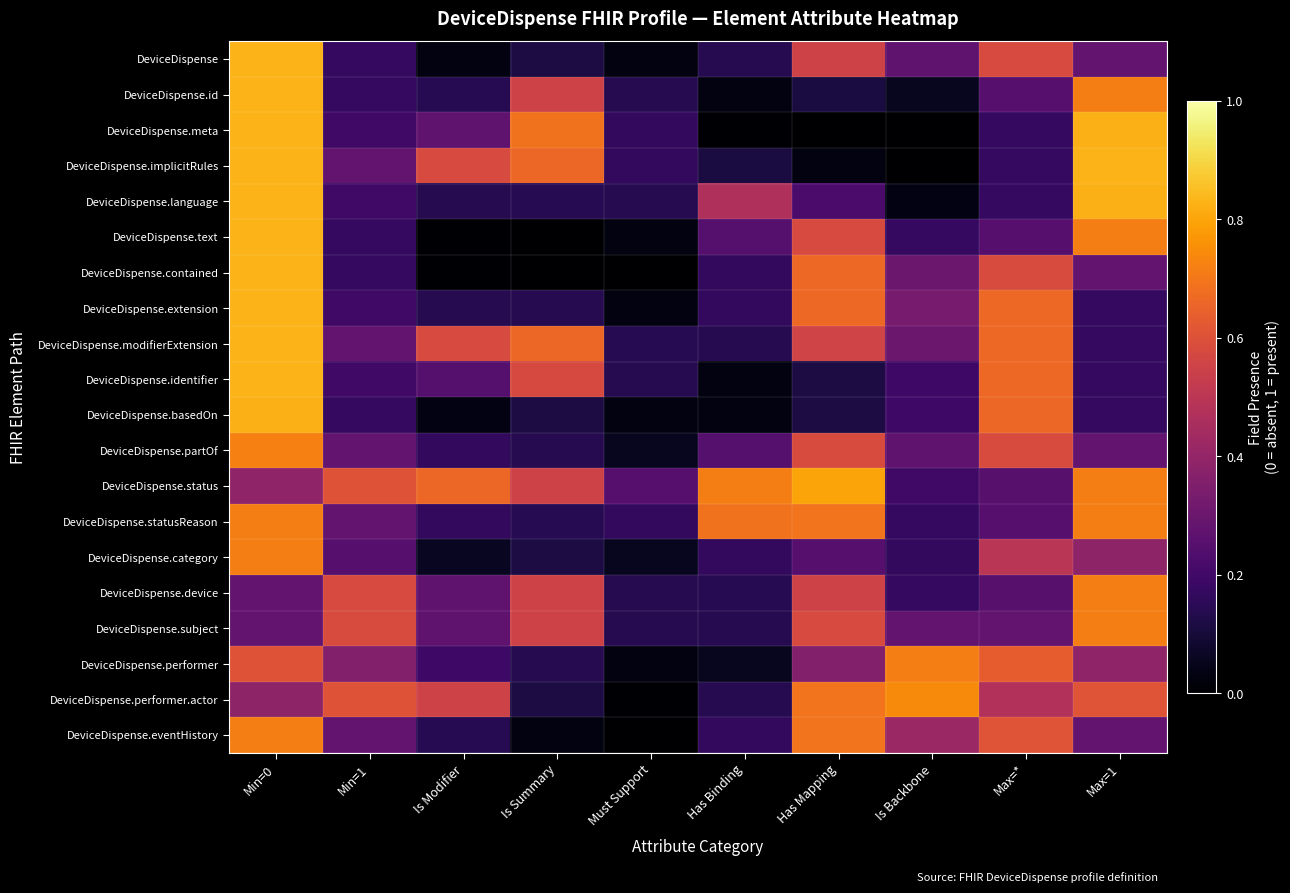

Reading left to right, transcribe all the data shown in this chart.

DeviceDispense: Min=0=0.8	Min=1=0.2	Is Modifier=0.0	Is Summary=0.1	Must Support=0.0	Has Binding=0.1	Has Mapping=0.6	Is Backbone=0.3	Max=*=0.6	Max=1=0.3
DeviceDispense.id: Min=0=0.8	Min=1=0.2	Is Modifier=0.1	Is Summary=0.6	Must Support=0.1	Has Binding=0.0	Has Mapping=0.1	Is Backbone=0.1	Max=*=0.3	Max=1=0.7
DeviceDispense.meta: Min=0=0.8	Min=1=0.2	Is Modifier=0.3	Is Summary=0.7	Must Support=0.2	Has Binding=0.0	Has Mapping=0.0	Is Backbone=0.0	Max=*=0.2	Max=1=0.8
DeviceDispense.implicitRules: Min=0=0.8	Min=1=0.3	Is Modifier=0.6	Is Summary=0.7	Must Support=0.2	Has Binding=0.1	Has Mapping=0.0	Is Backbone=0.0	Max=*=0.2	Max=1=0.8
DeviceDispense.language: Min=0=0.8	Min=1=0.2	Is Modifier=0.1	Is Summary=0.1	Must Support=0.1	Has Binding=0.5	Has Mapping=0.2	Is Backbone=0.0	Max=*=0.2	Max=1=0.8
DeviceDispense.text: Min=0=0.8	Min=1=0.2	Is Modifier=0.0	Is Summary=0.0	Must Support=0.0	Has Binding=0.2	Has Mapping=0.6	Is Backbone=0.2	Max=*=0.3	Max=1=0.7
DeviceDispense.contained: Min=0=0.8	Min=1=0.2	Is Modifier=0.0	Is Summary=0.0	Must Support=0.0	Has Binding=0.2	Has Mapping=0.7	Is Backbone=0.3	Max=*=0.6	Max=1=0.3
DeviceDispense.extension: Min=0=0.8	Min=1=0.2	Is Modifier=0.1	Is Summary=0.1	Must Support=0.0	Has Binding=0.2	Has Mapping=0.7	Is Backbone=0.3	Max=*=0.7	Max=1=0.2
DeviceDispense.modifierExtension: Min=0=0.8	Min=1=0.3	Is Modifier=0.6	Is Summary=0.7	Must Support=0.1	Has Binding=0.1	Has Mapping=0.6	Is Backbone=0.3	Max=*=0.7	Max=1=0.2
DeviceDispense.identifier: Min=0=0.8	Min=1=0.2	Is Modifier=0.2	Is Summary=0.6	Must Support=0.1	Has Binding=0.0	Has Mapping=0.1	Is Backbone=0.2	Max=*=0.7	Max=1=0.2
DeviceDispense.basedOn: Min=0=0.8	Min=1=0.2	Is Modifier=0.0	Is Summary=0.1	Must Support=0.0	Has Binding=0.0	Has Mapping=0.1	Is Backbone=0.2	Max=*=0.7	Max=1=0.2
DeviceDispense.partOf: Min=0=0.7	Min=1=0.3	Is Modifier=0.2	Is Summary=0.1	Must Support=0.1	Has Binding=0.2	Has Mapping=0.6	Is Backbone=0.3	Max=*=0.6	Max=1=0.3
DeviceDispense.status: Min=0=0.4	Min=1=0.6	Is Modifier=0.7	Is Summary=0.6	Must Support=0.3	Has Binding=0.7	Has Mapping=0.8	Is Backbone=0.2	Max=*=0.3	Max=1=0.7
DeviceDispense.statusReason: Min=0=0.7	Min=1=0.3	Is Modifier=0.2	Is Summary=0.1	Must Support=0.2	Has Binding=0.7	Has Mapping=0.7	Is Backbone=0.2	Max=*=0.3	Max=1=0.7
DeviceDispense.category: Min=0=0.7	Min=1=0.3	Is Modifier=0.1	Is Summary=0.1	Must Support=0.1	Has Binding=0.2	Has Mapping=0.3	Is Backbone=0.2	Max=*=0.5	Max=1=0.4
DeviceDispense.device: Min=0=0.3	Min=1=0.6	Is Modifier=0.3	Is Summary=0.6	Must Support=0.1	Has Binding=0.1	Has Mapping=0.6	Is Backbone=0.2	Max=*=0.3	Max=1=0.7
DeviceDispense.subject: Min=0=0.3	Min=1=0.6	Is Modifier=0.3	Is Summary=0.6	Must Support=0.1	Has Binding=0.1	Has Mapping=0.6	Is Backbone=0.3	Max=*=0.3	Max=1=0.7
DeviceDispense.performer: Min=0=0.6	Min=1=0.4	Is Modifier=0.2	Is Summary=0.1	Must Support=0.0	Has Binding=0.1	Has Mapping=0.4	Is Backbone=0.7	Max=*=0.6	Max=1=0.4
DeviceDispense.performer.actor: Min=0=0.4	Min=1=0.6	Is Modifier=0.6	Is Summary=0.1	Must Support=0.0	Has Binding=0.1	Has Mapping=0.7	Is Backbone=0.7	Max=*=0.5	Max=1=0.6
DeviceDispense.eventHistory: Min=0=0.7	Min=1=0.3	Is Modifier=0.1	Is Summary=0.0	Must Support=0.0	Has Binding=0.2	Has Mapping=0.7	Is Backbone=0.4	Max=*=0.6	Max=1=0.3